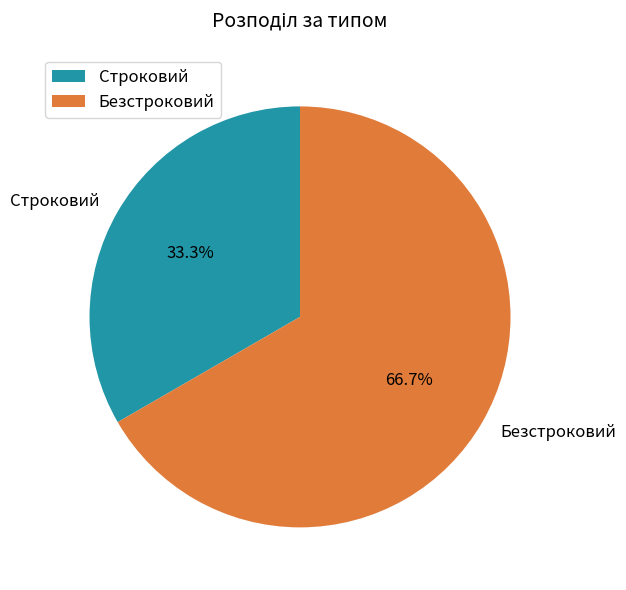

Which slice is the smallest?

Строковий